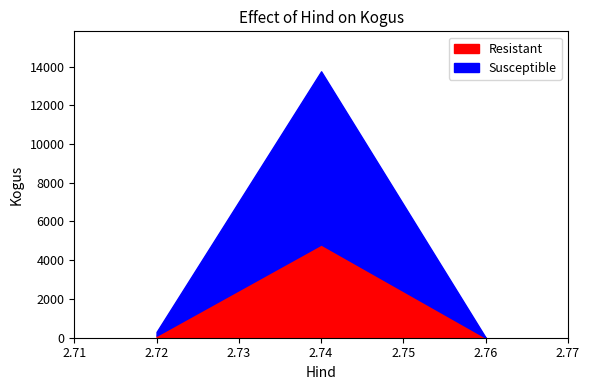

At which category is the sum across all series the highest?

2.74